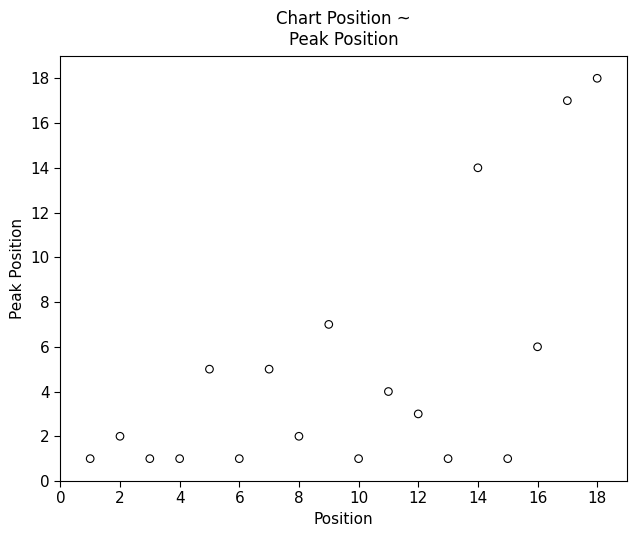

What Y value in the scatter plot is closest to 9?

7